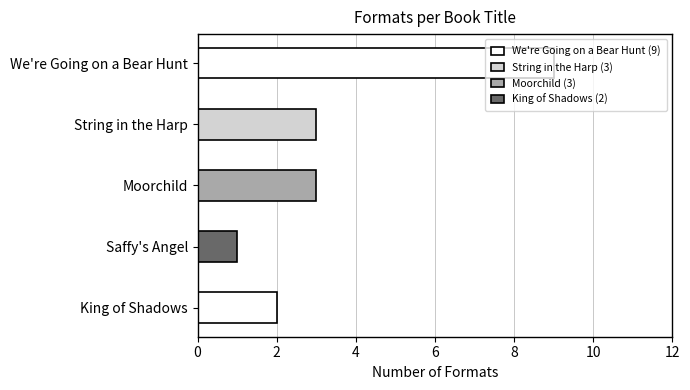

How many bars are there in total?

5